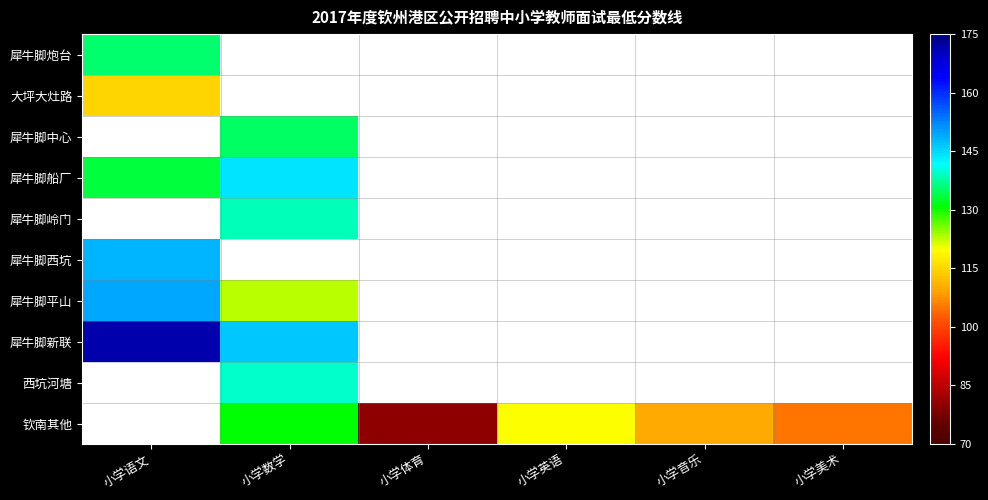

Which has a higher value, 小学数学 or 小学音乐?

小学数学